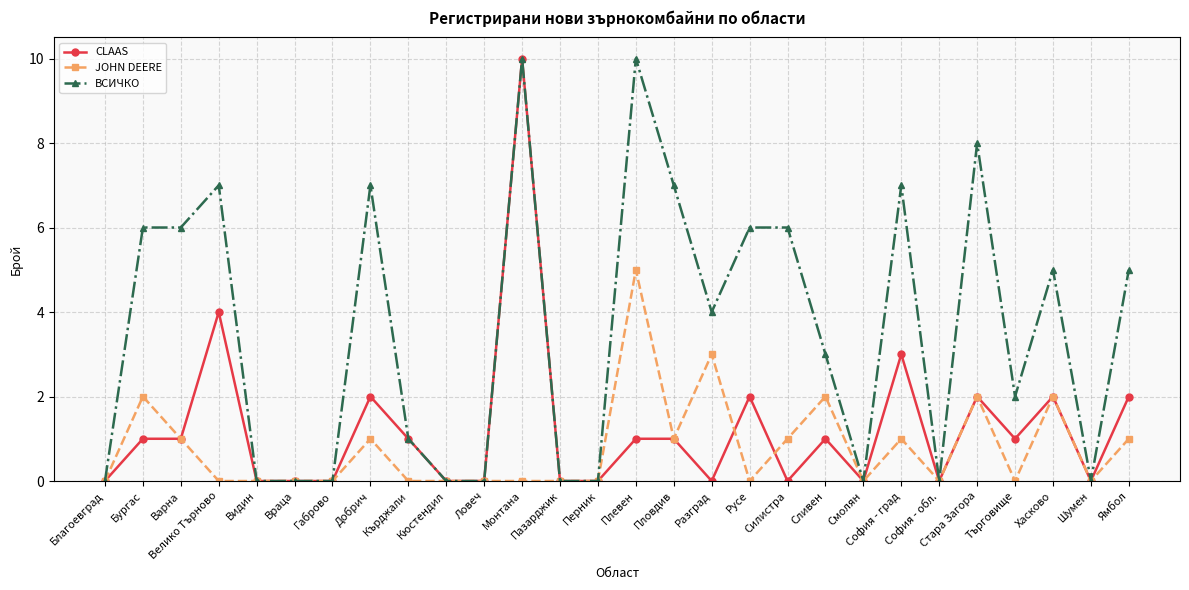

What is the maximum value for CLAAS?

10